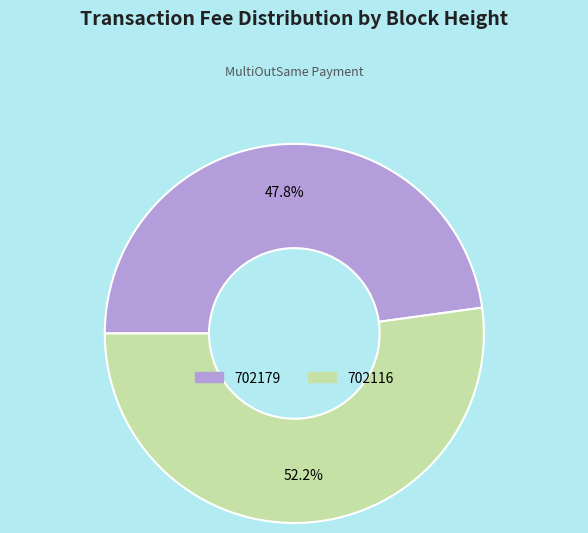

What percentage is the 702116 slice, to the nearest percent?

52%